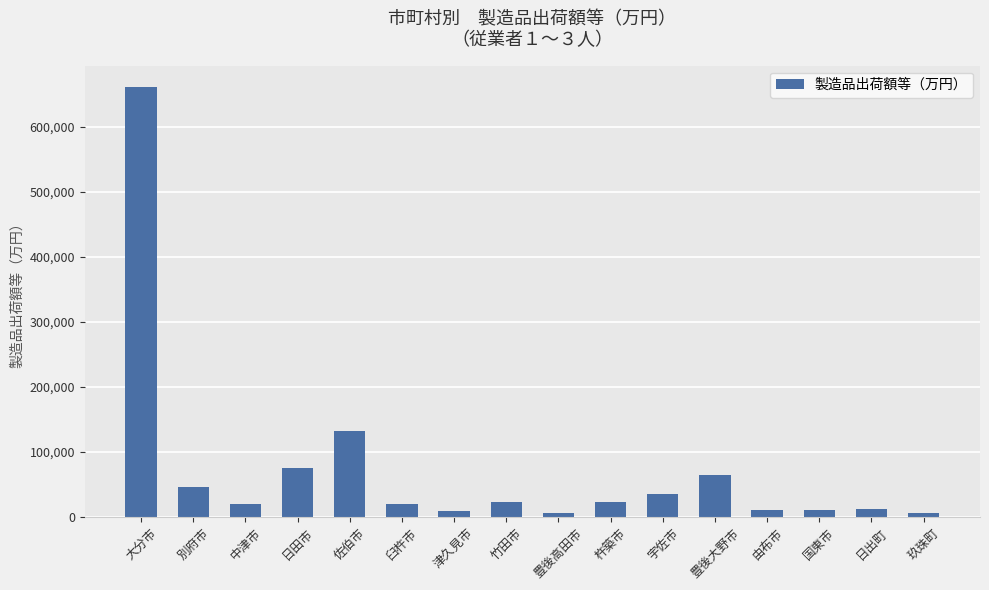

True or false: the data shows 64019 at 豊後大野市.

True